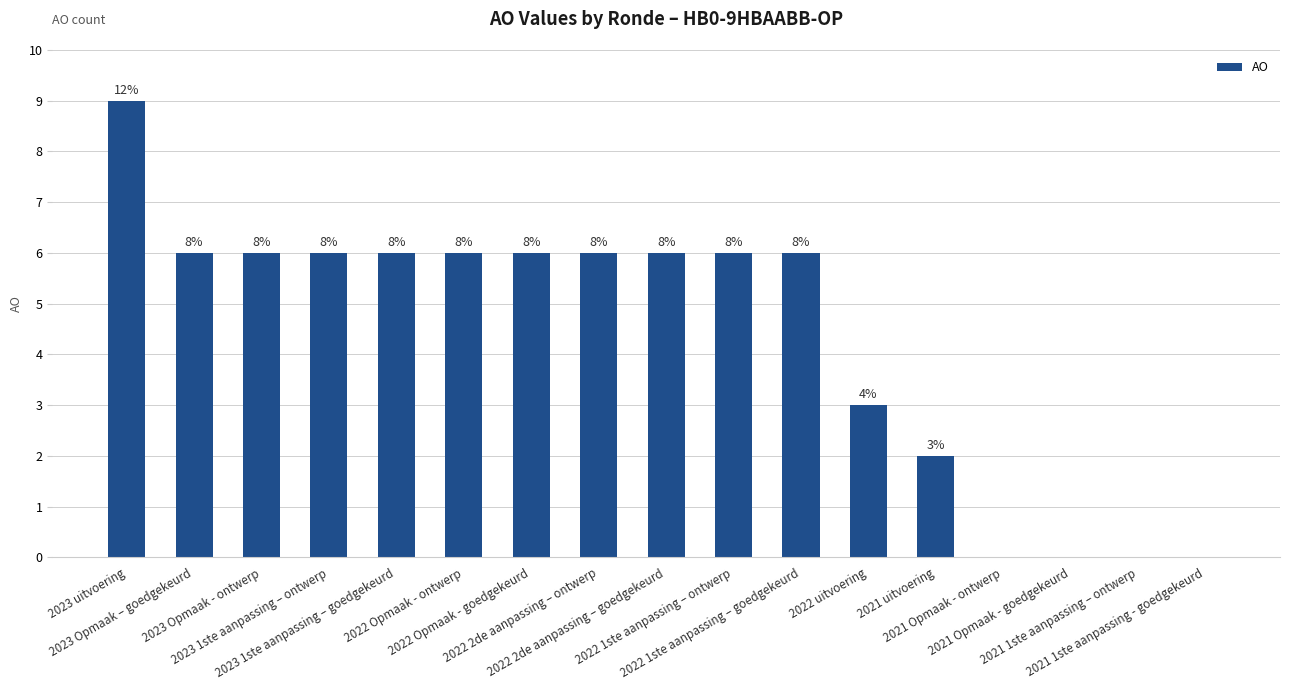

List the labels in order of value, largest first.

2023 uitvoering, 2023 Opmaak – goedgekeurd, 2023 Opmaak - ontwerp, 2023 1ste aanpassing – ontwerp, 2023 1ste aanpassing – goedgekeurd, 2022 Opmaak - ontwerp, 2022 Opmaak - goedgekeurd, 2022 2de aanpassing – ontwerp, 2022 2de aanpassing – goedgekeurd, 2022 1ste aanpassing – ontwerp, 2022 1ste aanpassing – goedgekeurd, 2022 uitvoering, 2021 uitvoering, 2021 Opmaak - ontwerp, 2021 Opmaak - goedgekeurd, 2021 1ste aanpassing – ontwerp, 2021 1ste aanpassing - goedgekeurd